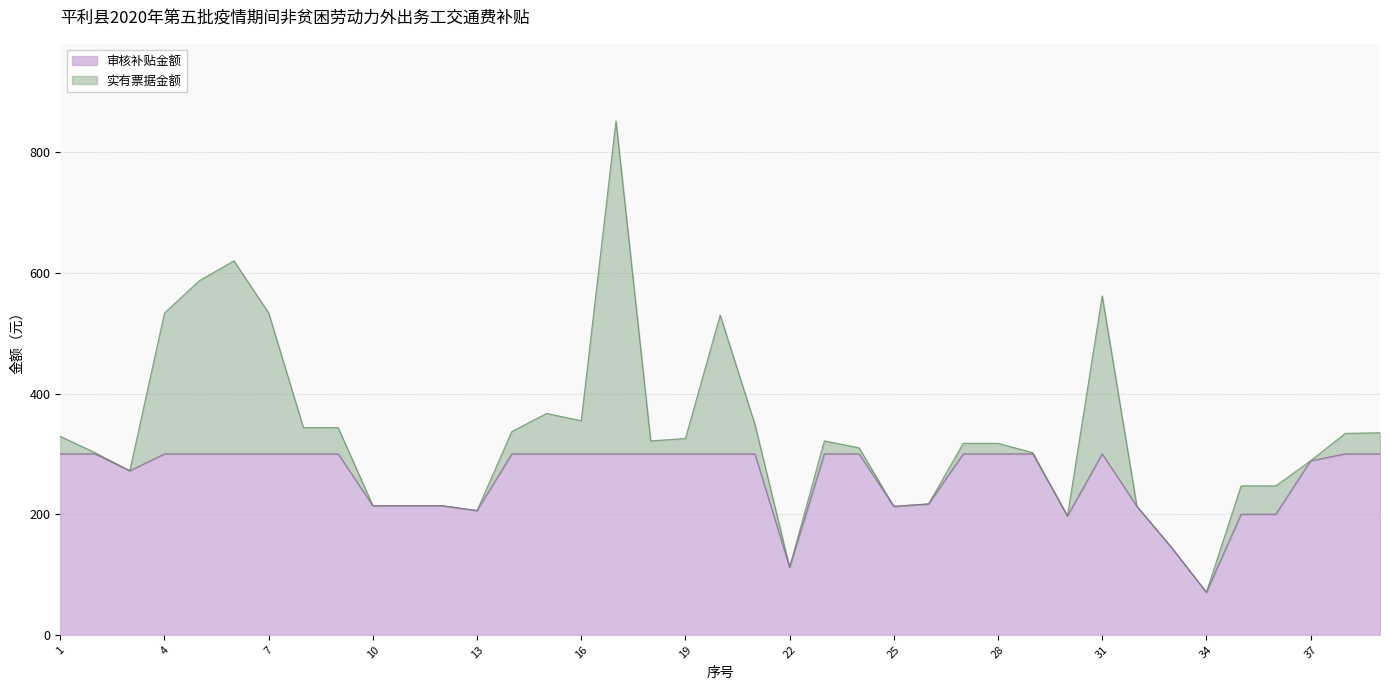

At which category is the sum across all series the highest?

17